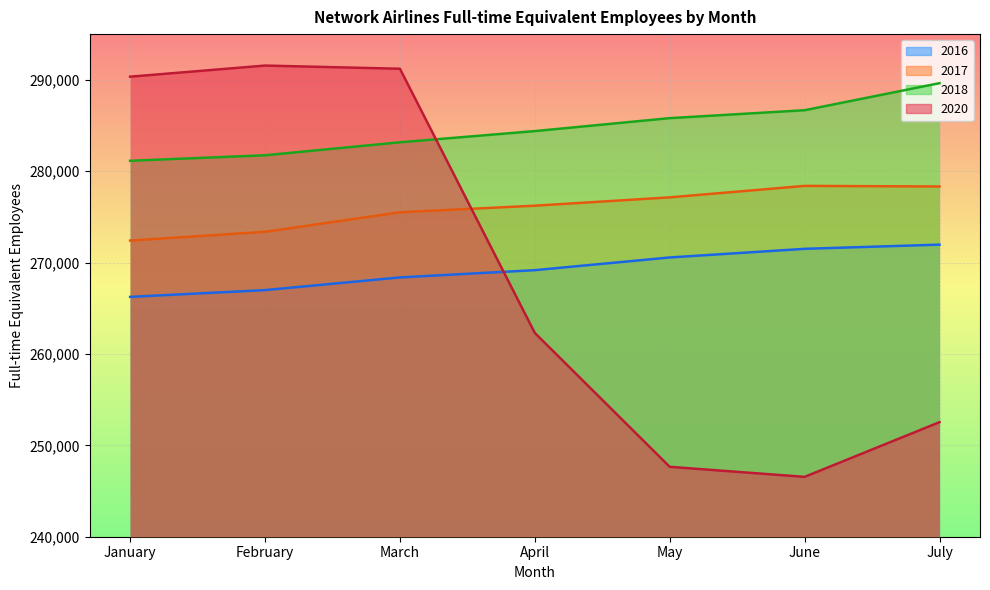

Reading left to right, what are all the values shown in this chart?

2016: January=266245	February=266987	March=268375	April=269169	May=270559	June=271503	July=271963
2017: January=272407	February=273365	March=275503	April=276225	May=277135	June=278390	July=278325
2018: January=281138	February=281741	March=283162	April=284386	May=285804	June=286670	July=289632
2020: January=290341	February=291557	March=291209	April=262300	May=247649	June=246550	July=252536